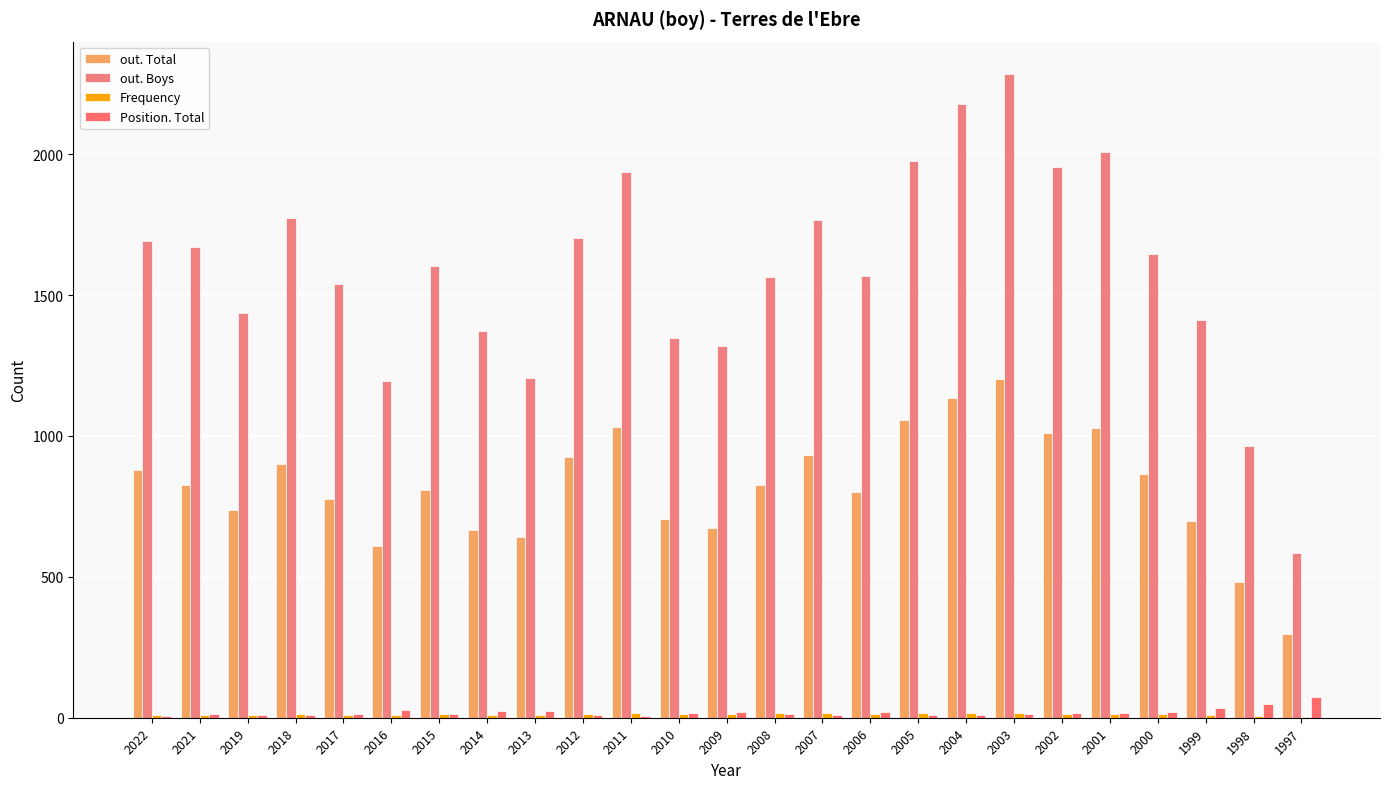

What is the difference between the maximum and minimum values in the Frequency series?

14